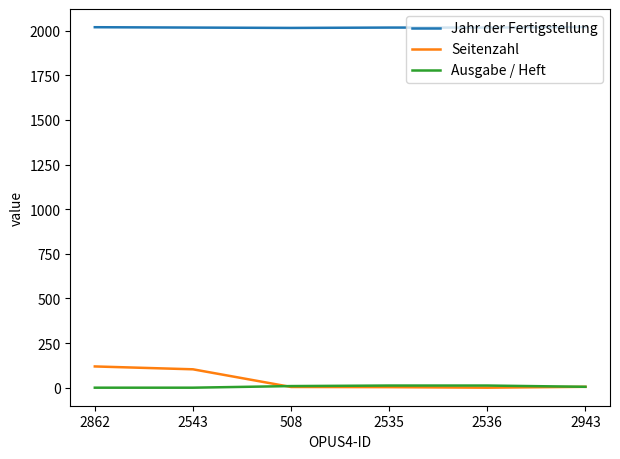

True or false: Jahr der Fertigstellung and Seitenzahl cross at least once.

False